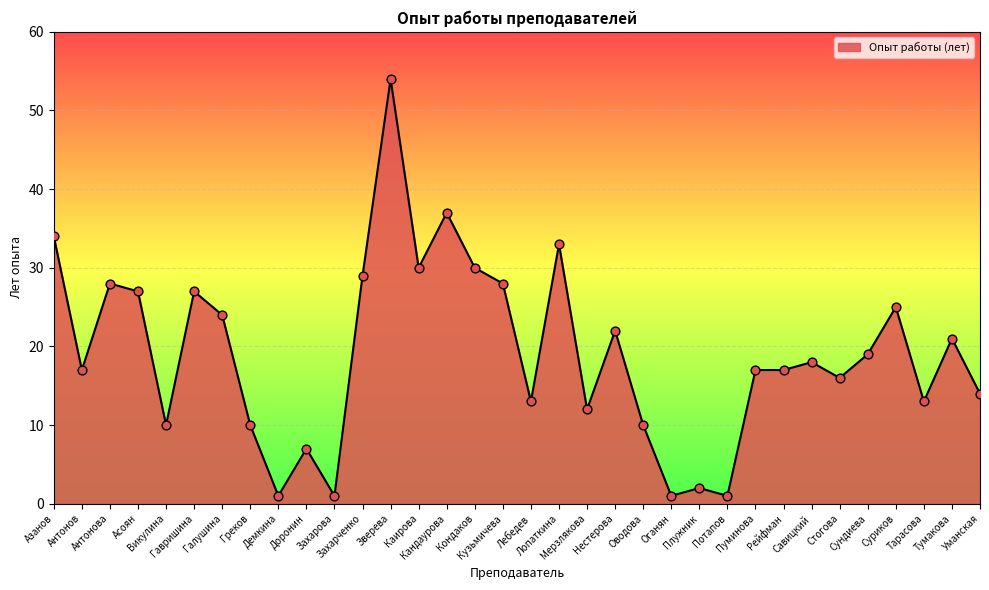

What is the change in value from Лебедев to Рейфман?

+4